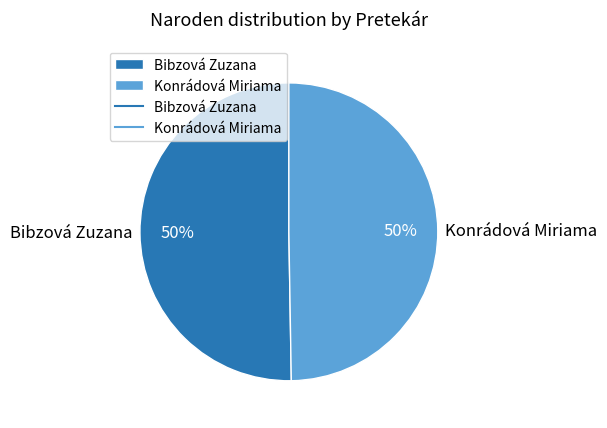

Is the sum of Konrádová Miriama and Bibzová Zuzana greater than half?

Yes